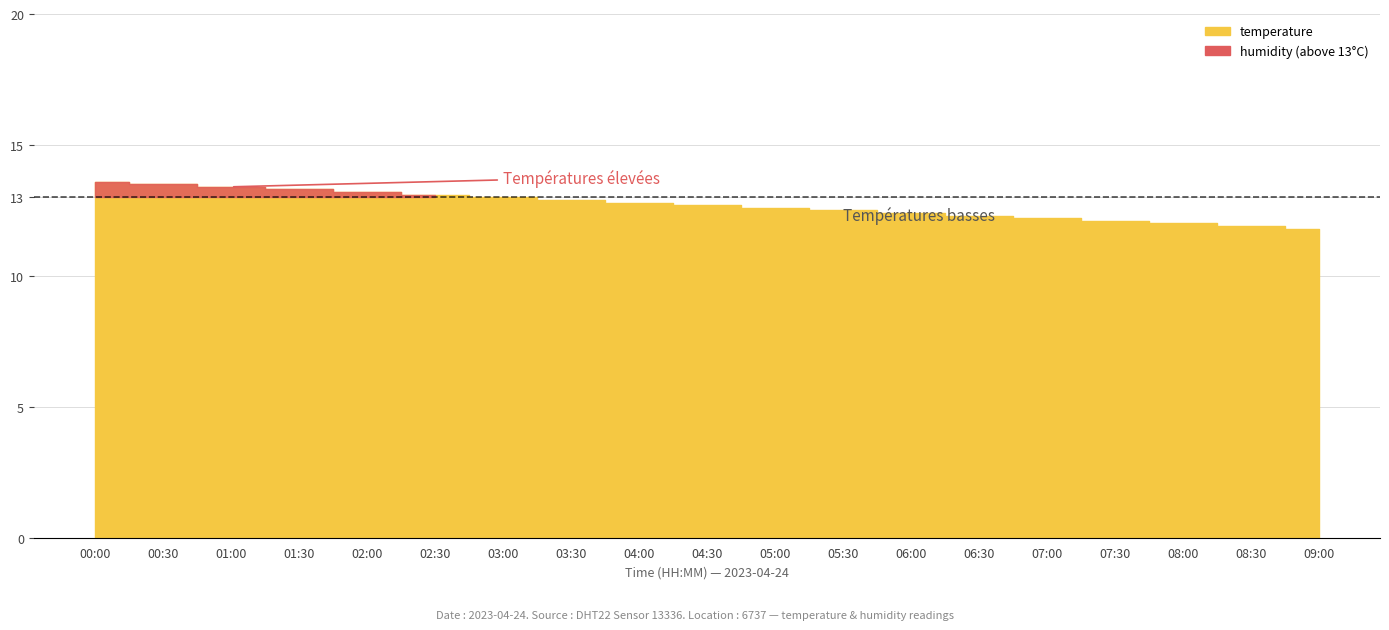

Which series has the widest spread of values?

temperature